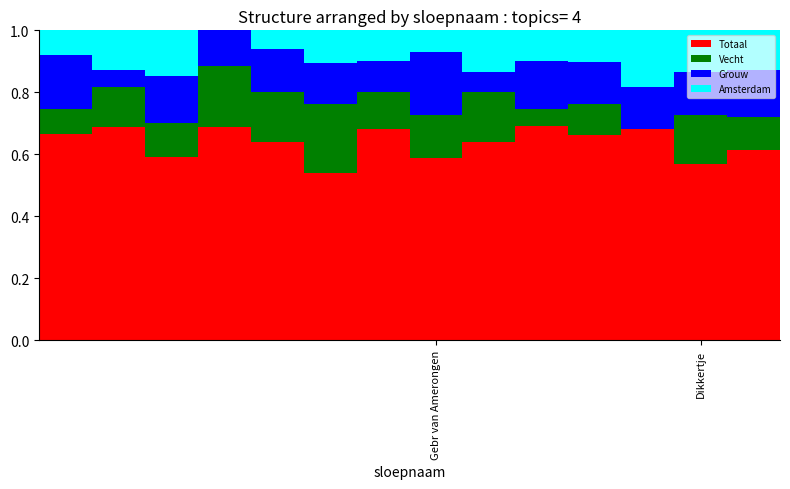

What is the sum of all Totaal values?

8.9